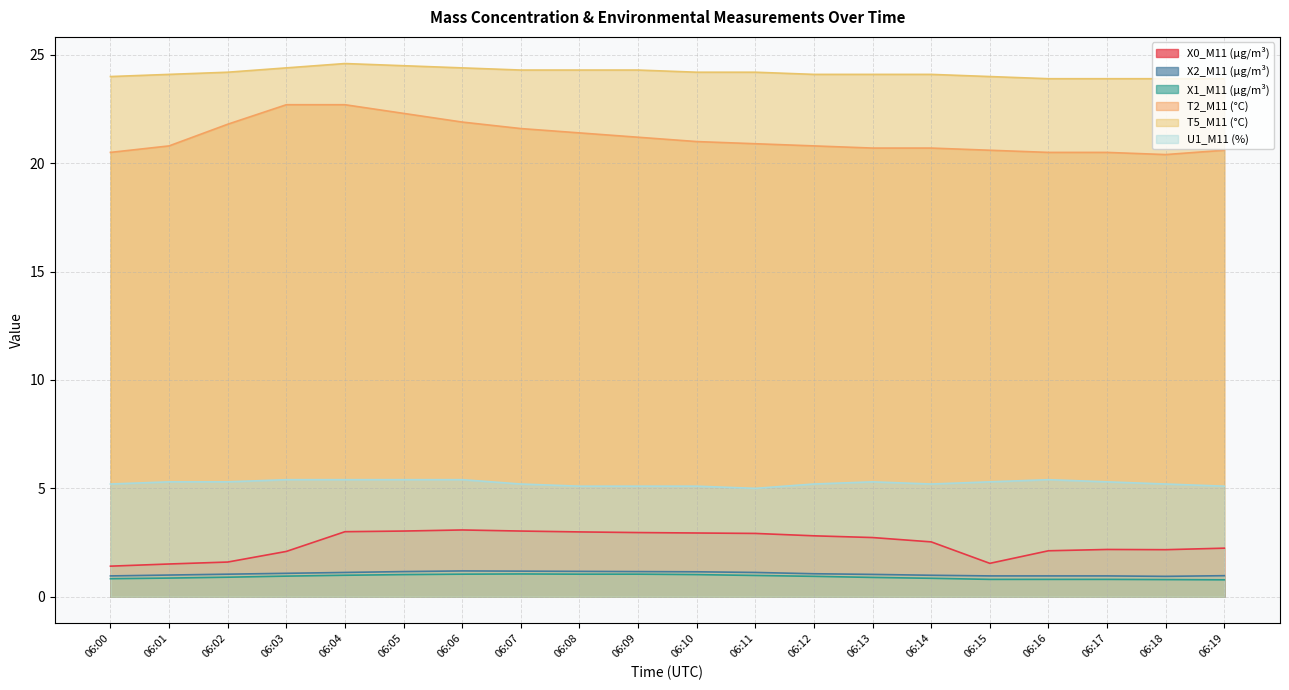

True or false: T5_M11 (°C) has more than 0 interior local peaks.

True